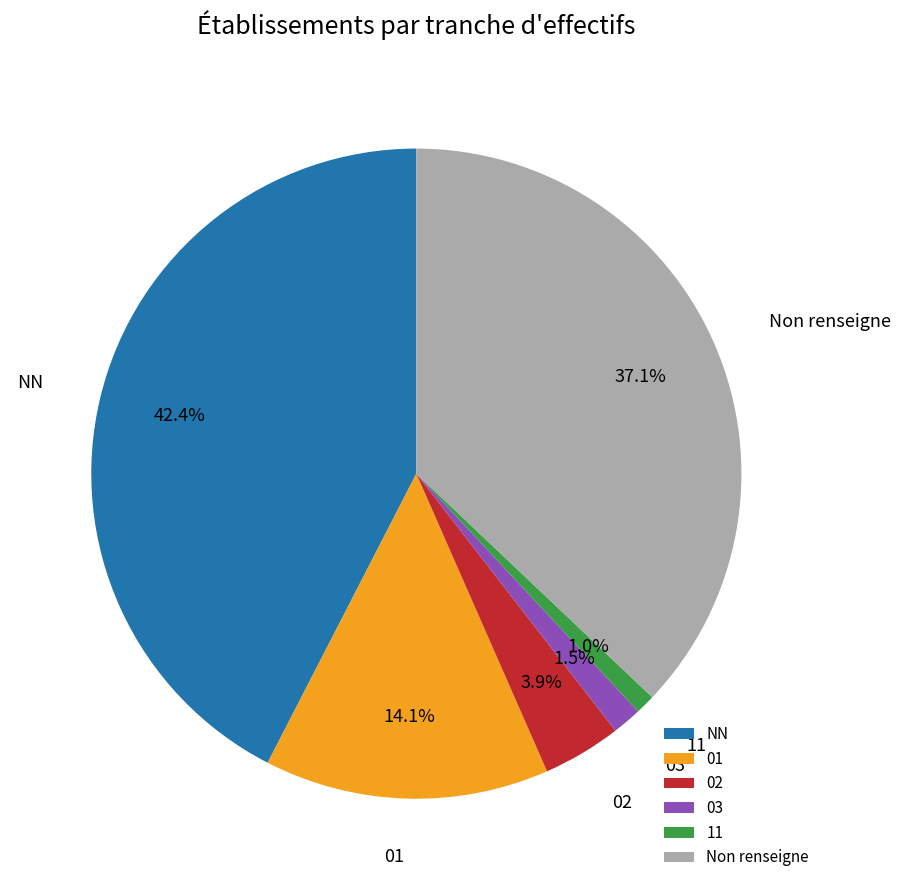

Is there any slice that represents more than half of the pie?

No